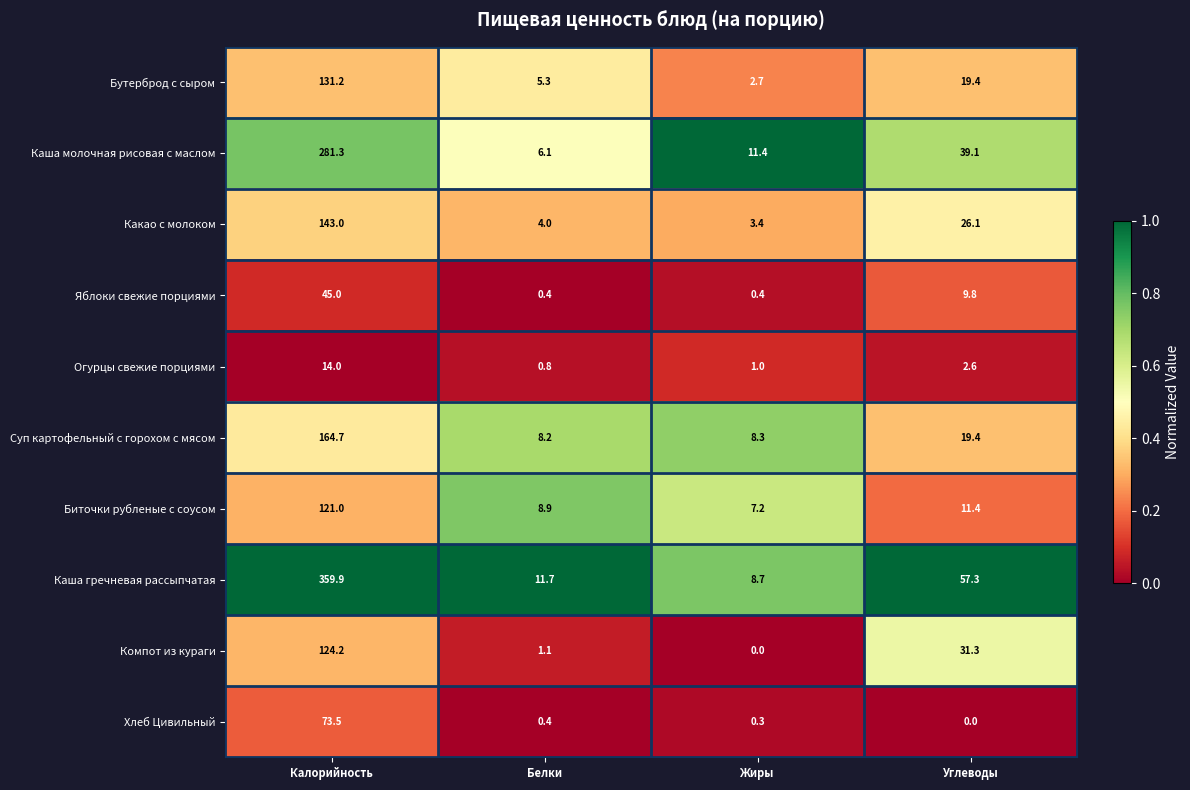

What is the maximum value shown in the chart?

359.9